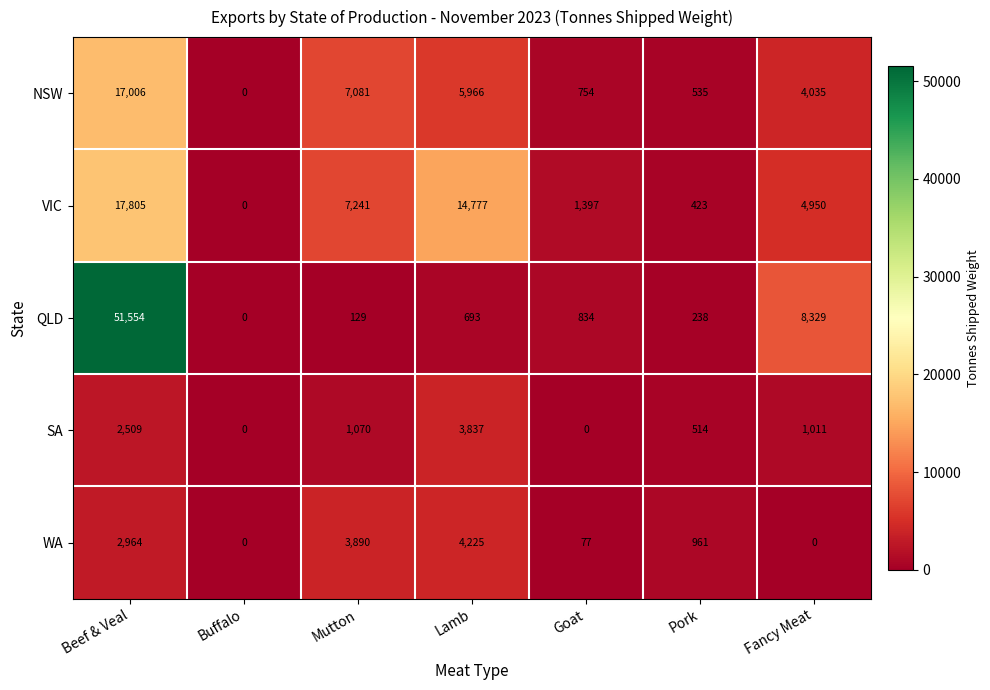

Rank the series at Pork from highest to lowest value.

WA, NSW, SA, VIC, QLD